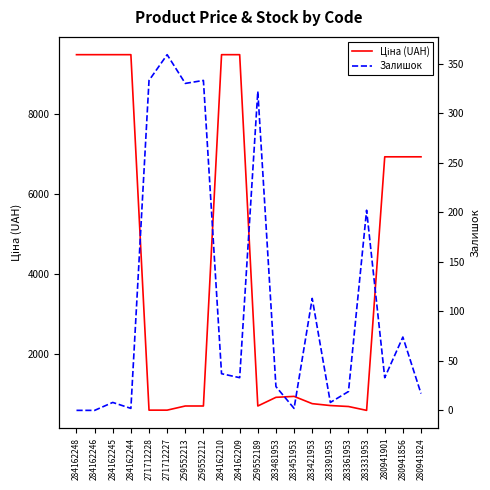

At which category does the chart reach its peak across all series?

284162248